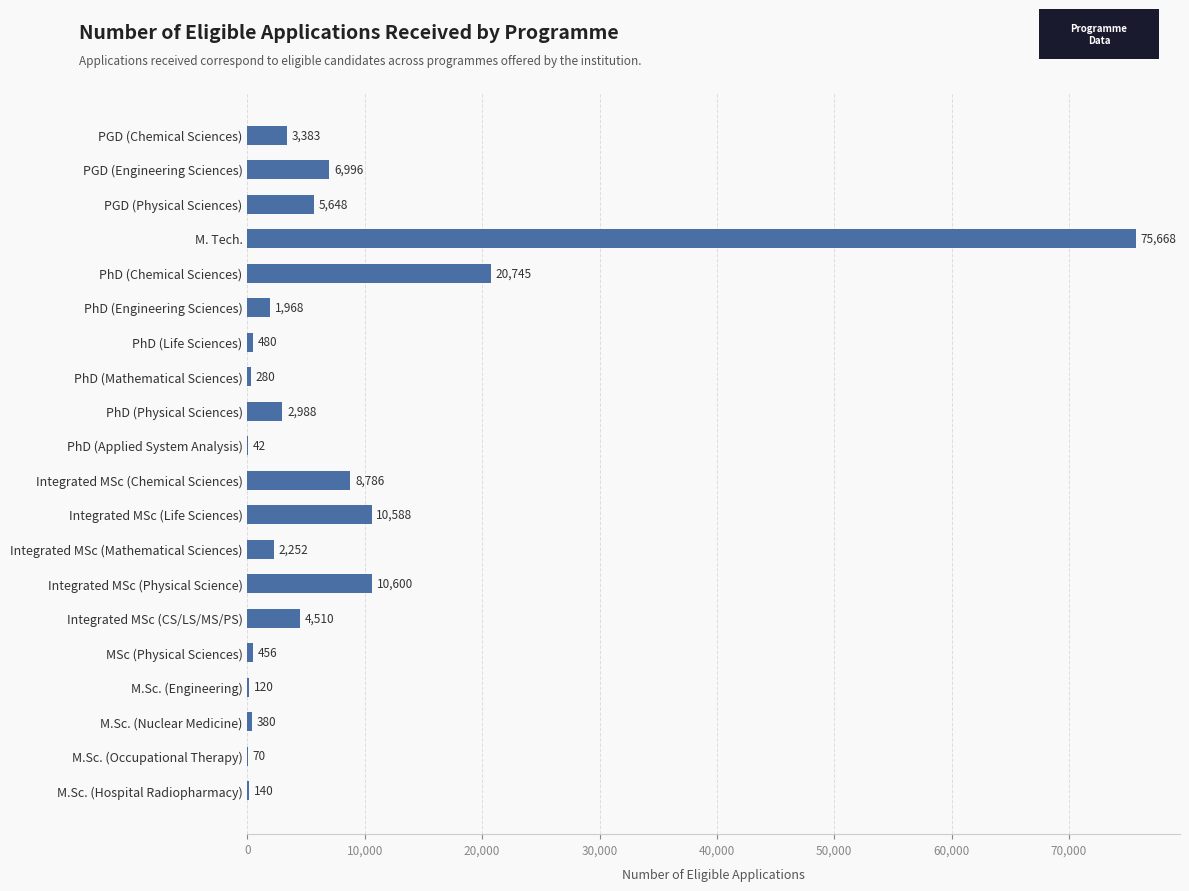

Which has a higher value, PhD (Life Sciences) or M. Tech.?

M. Tech.